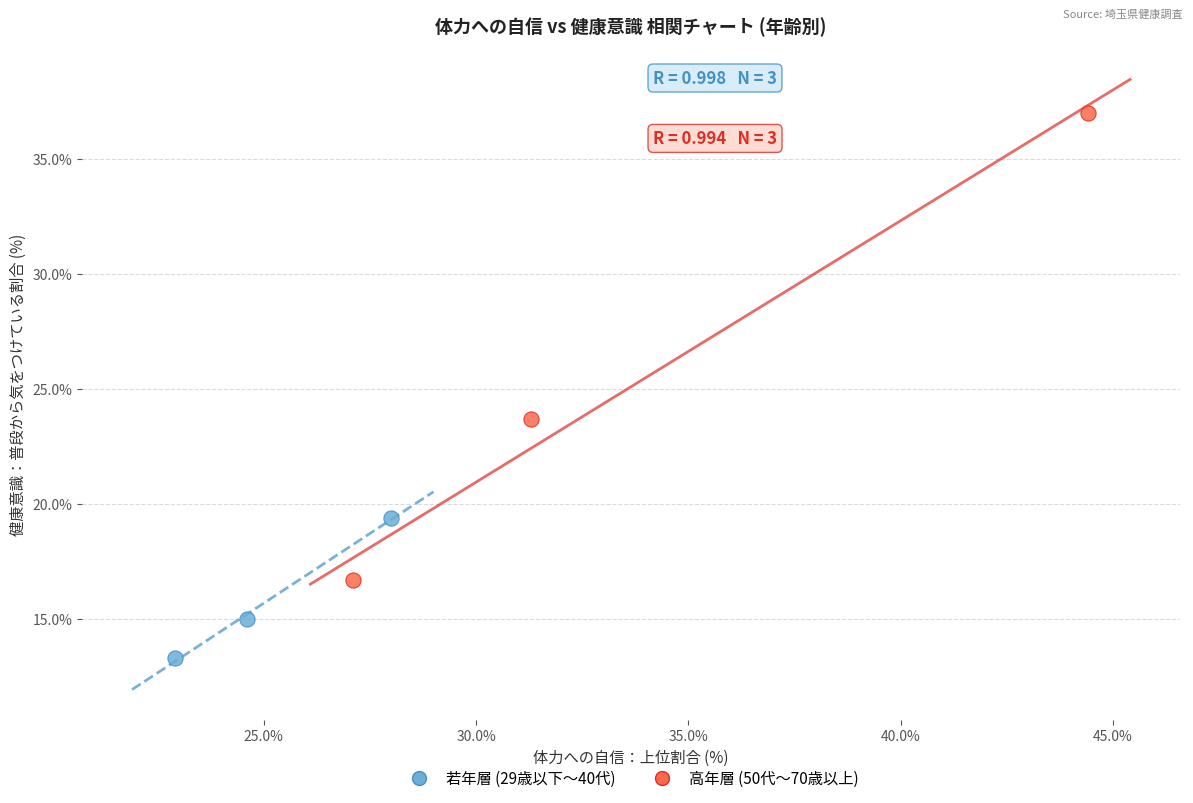

Which series contains the lowest Y value?

若年層 (29歳以下～40代)